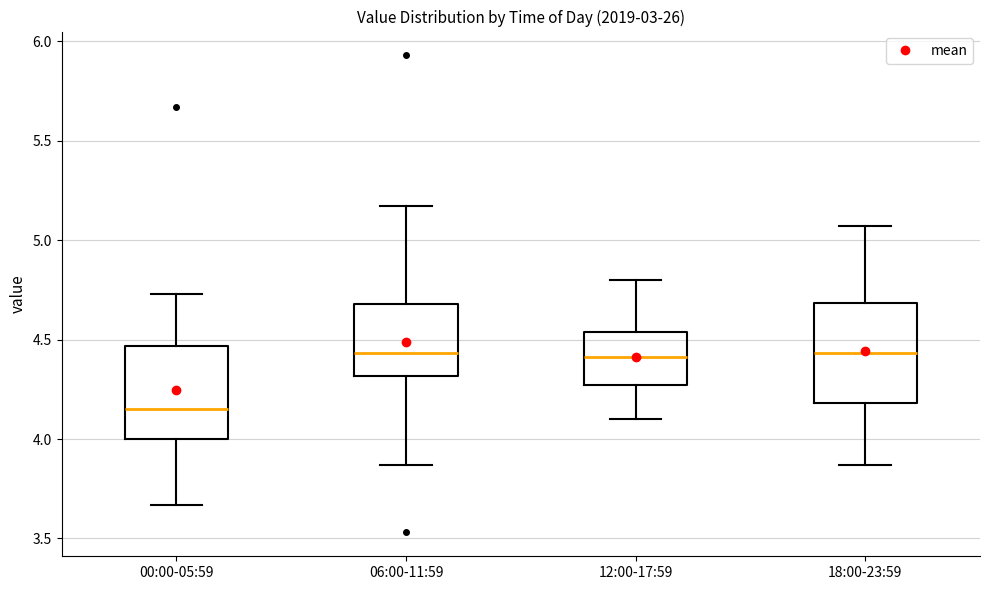

Which box has the lowest median line?

00:00-05:59